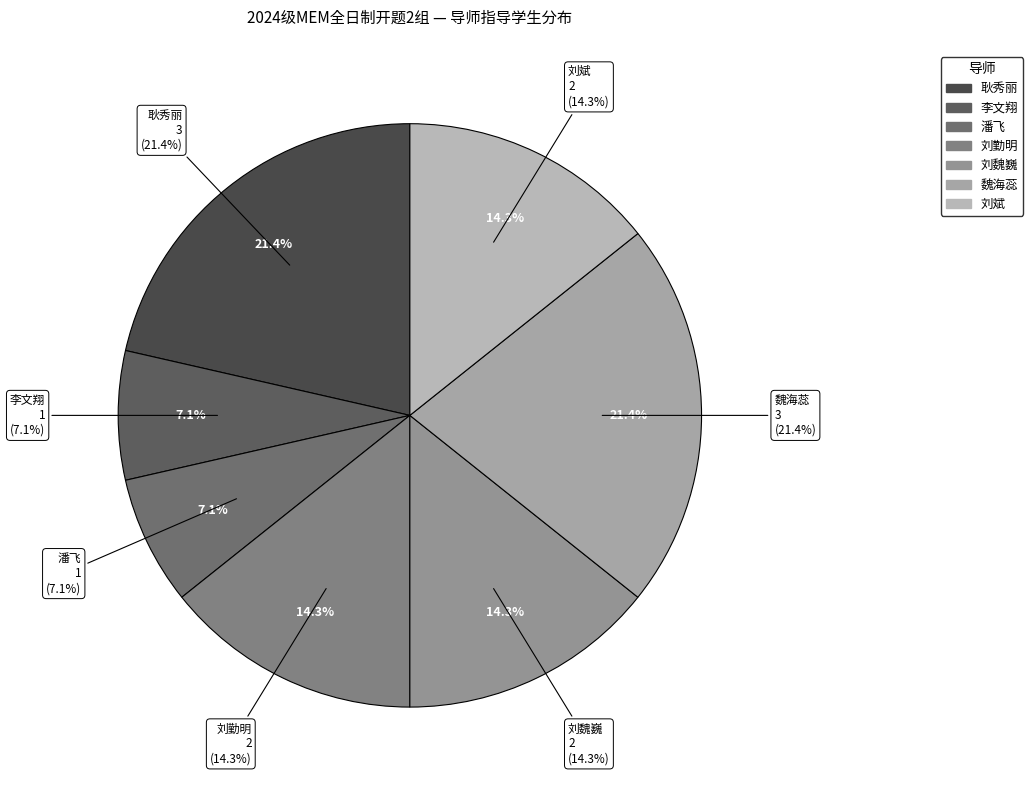

What percentage is NOT represented by 潘飞?

92.9%